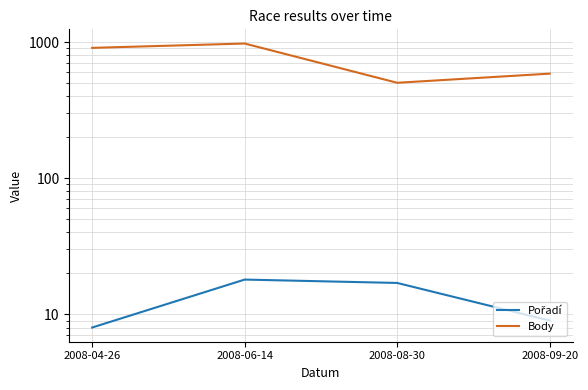

Does the chart have visible grid lines?

Yes